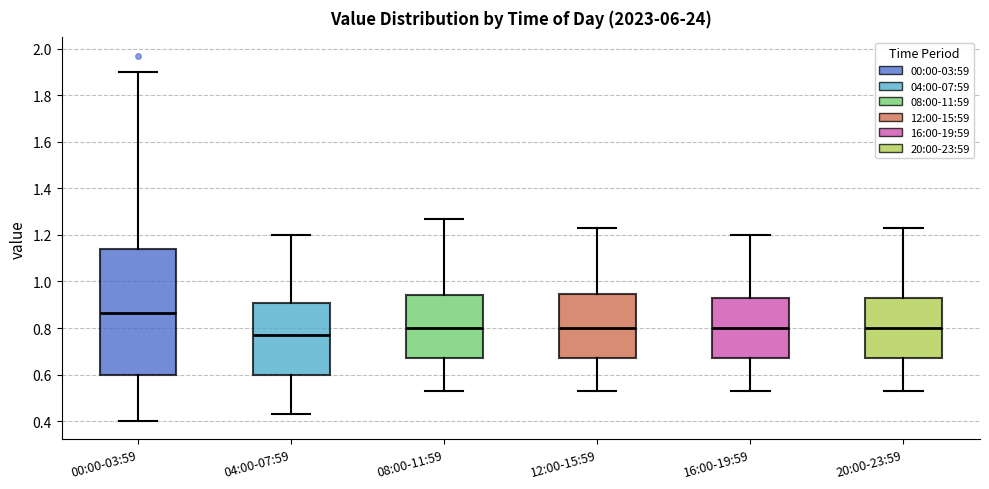

Where does the lower whisker of the box for 20:00-23:59 end on the y-axis? The values are not printed on the chart, so give them approximately, as read against the axis.

0.54